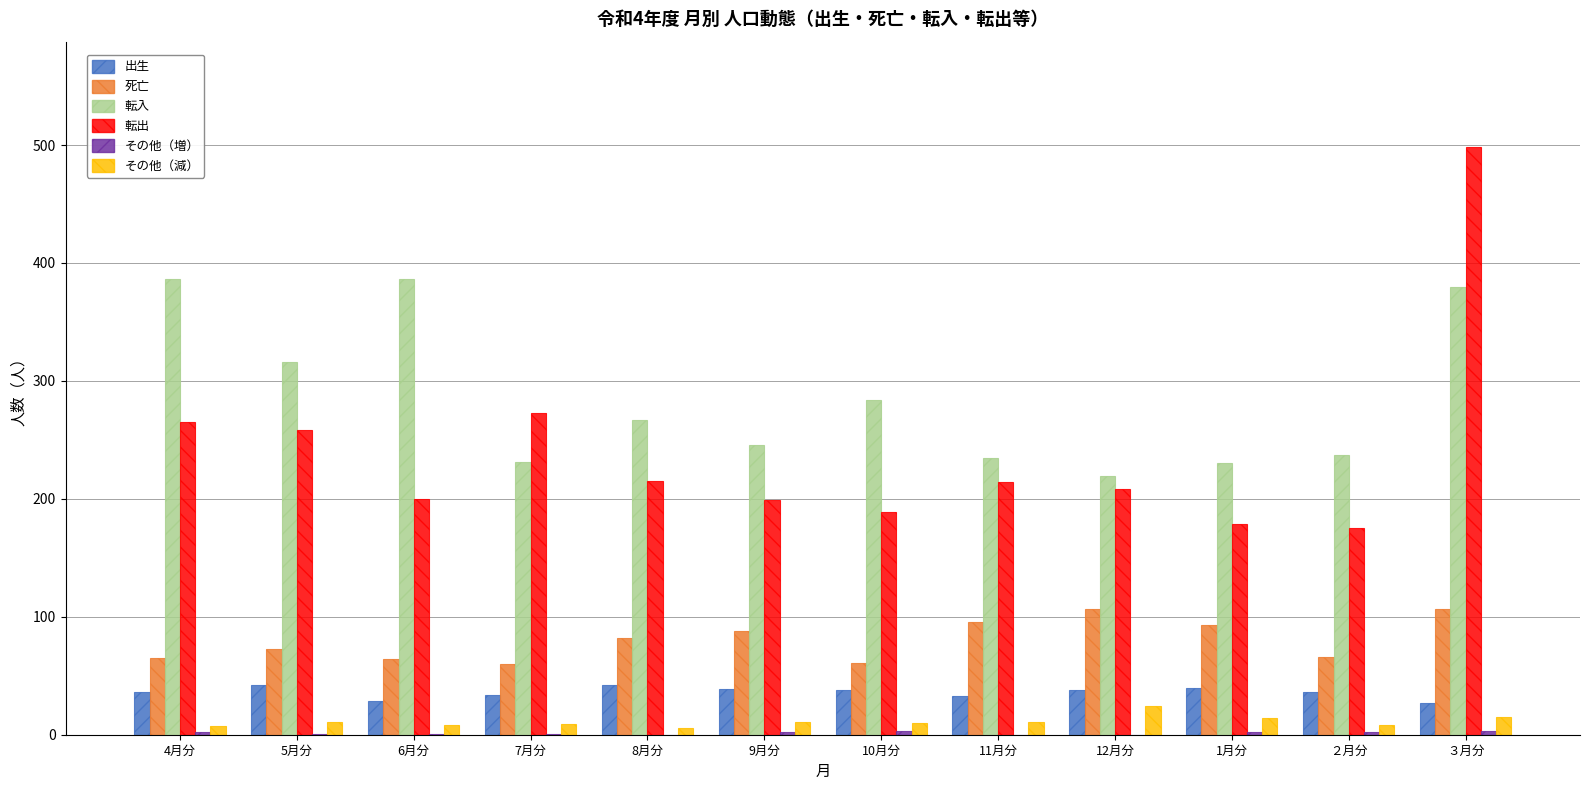

Is the value of その他（減） at ２月分 greater than the value of 出生 at ３月分?

No